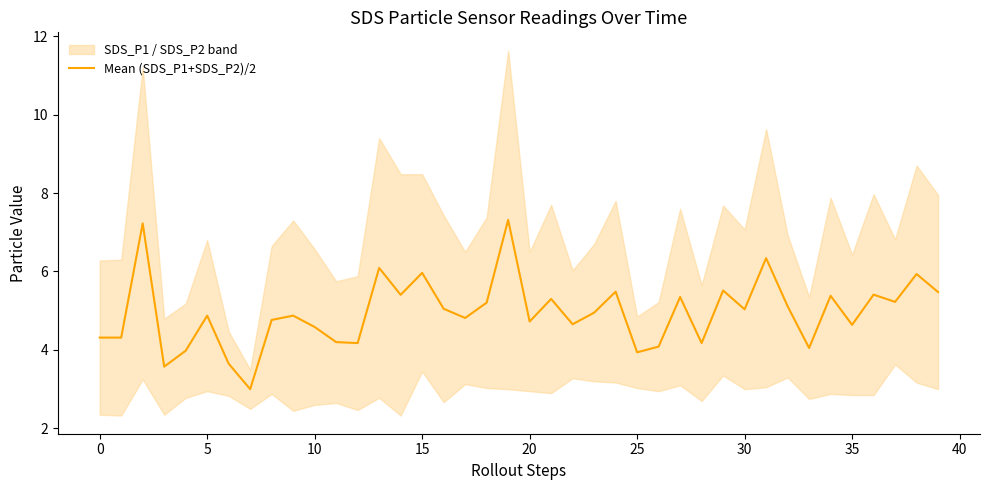

True or false: the data shows 4.8 at 17.

True